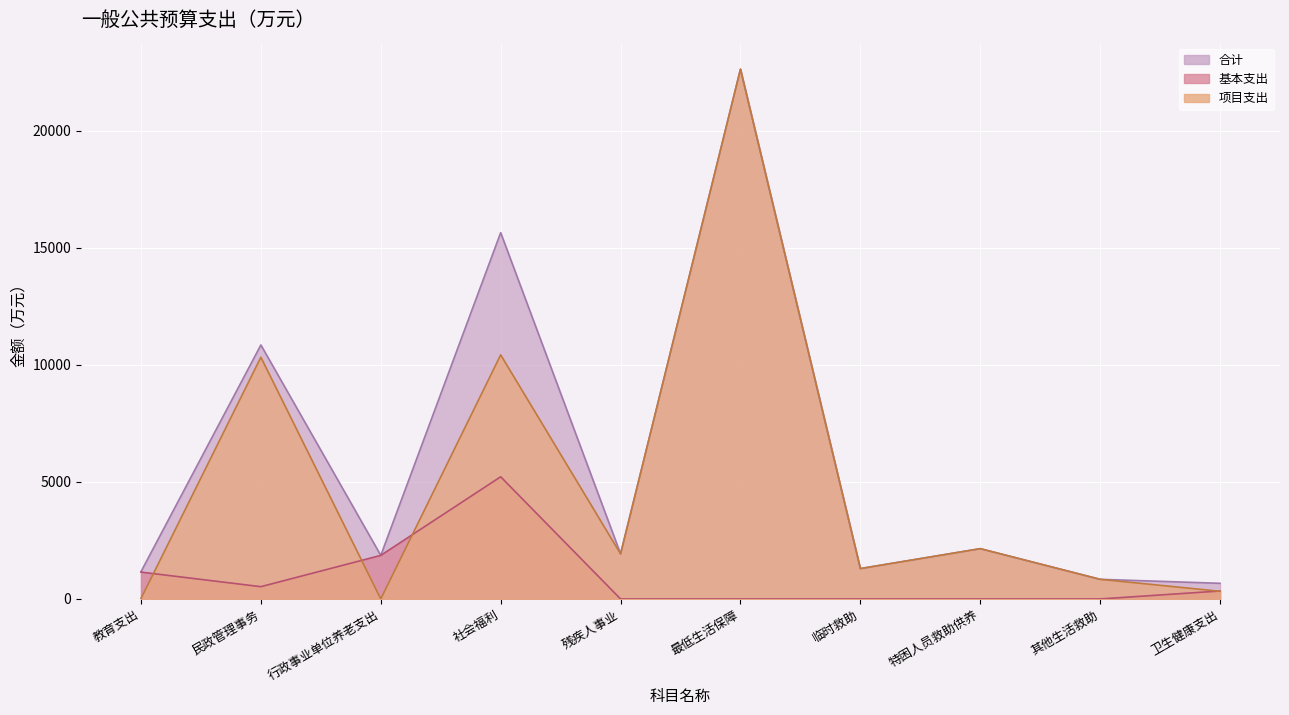

After their last crossing, which series has the higher values: 项目支出 or 基本支出?

基本支出